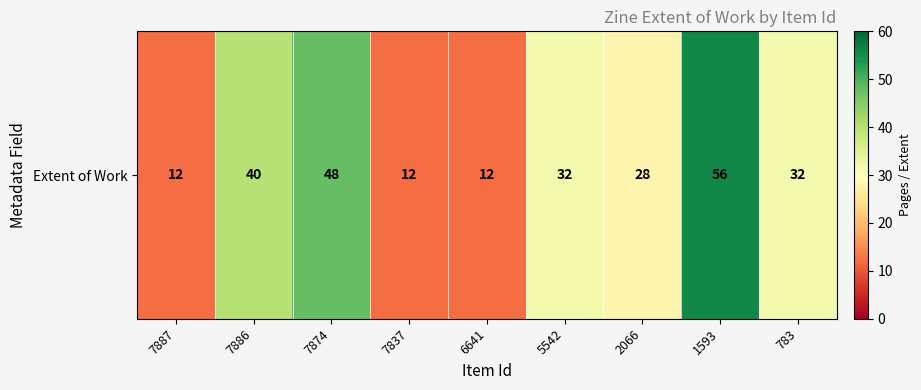

What value does the data have at 2066, to the nearest 10?

30